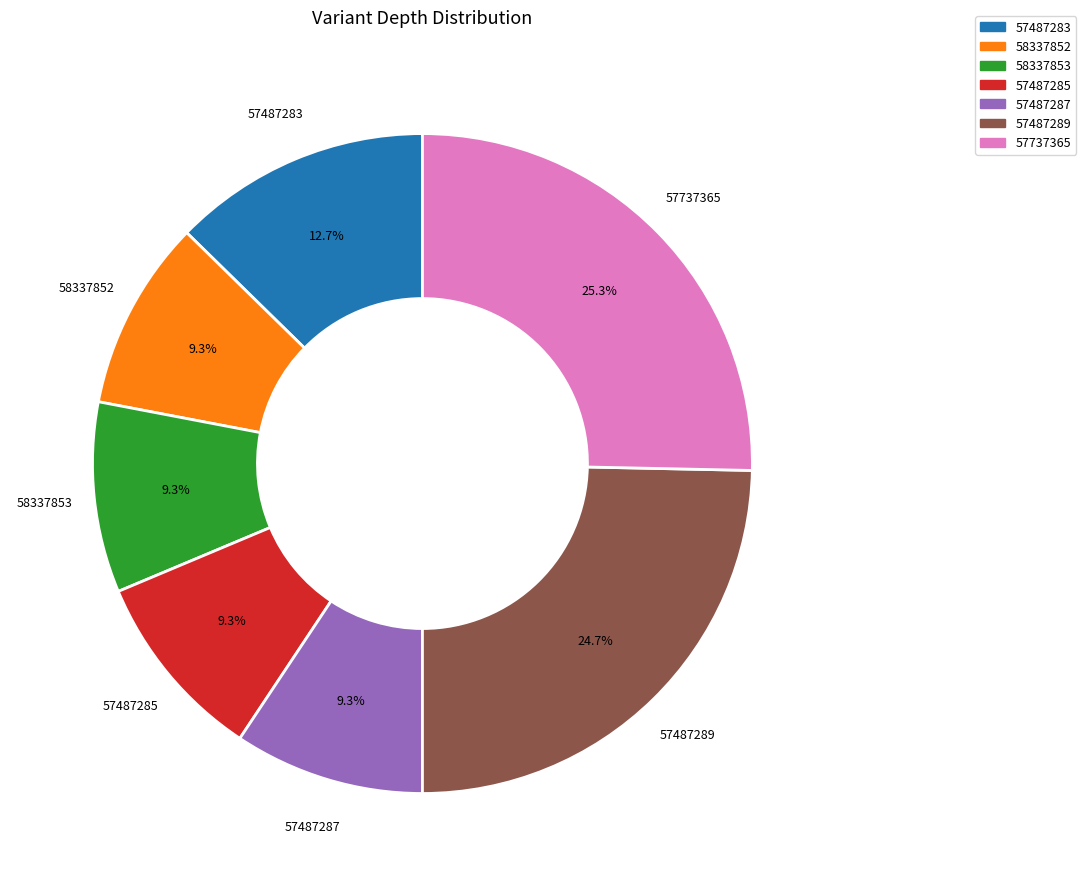

Between 57487289 and 57487287, which is larger?

57487289